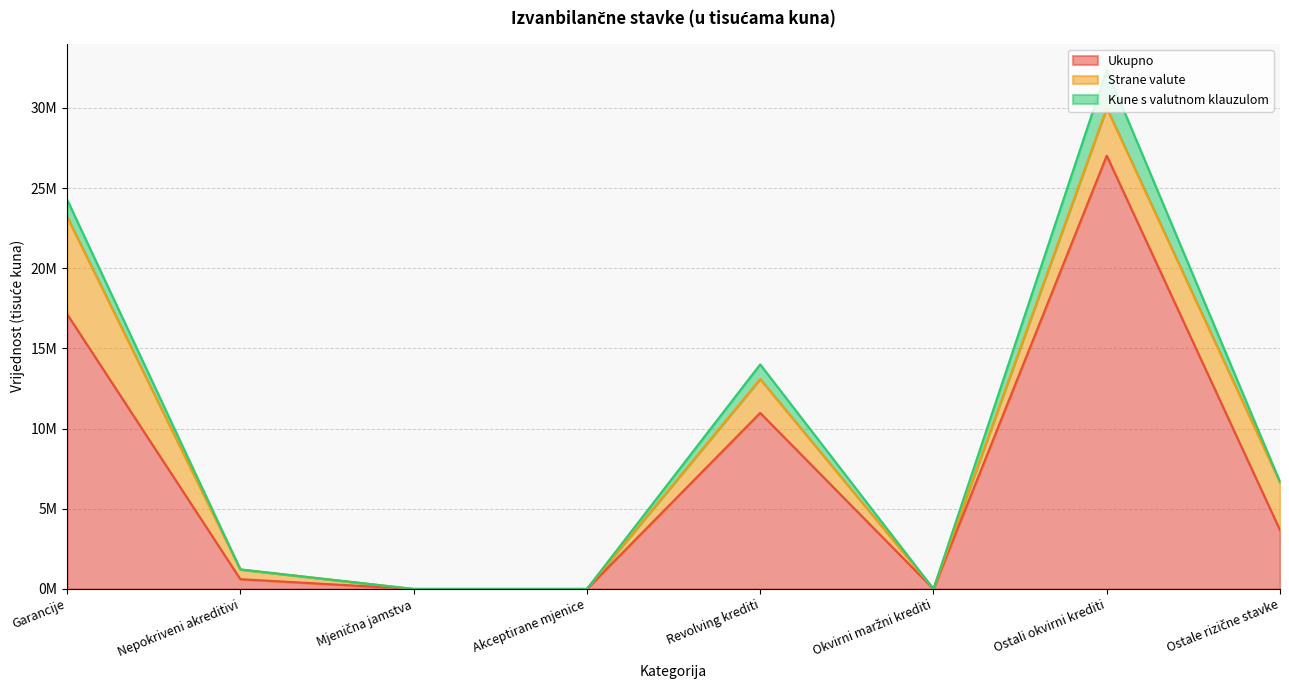

What are all the series names shown in the legend?

Ukupno, Strane valute, Kune s valutnom klauzulom